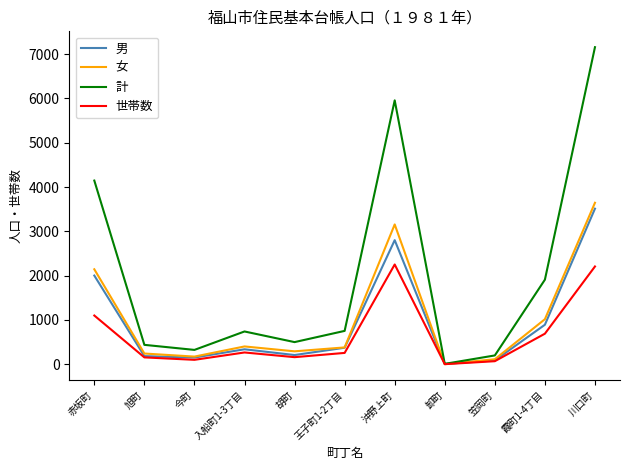

Rank the series at 入船町1-3丁目 from lowest to highest value.

世帯数, 男, 女, 計